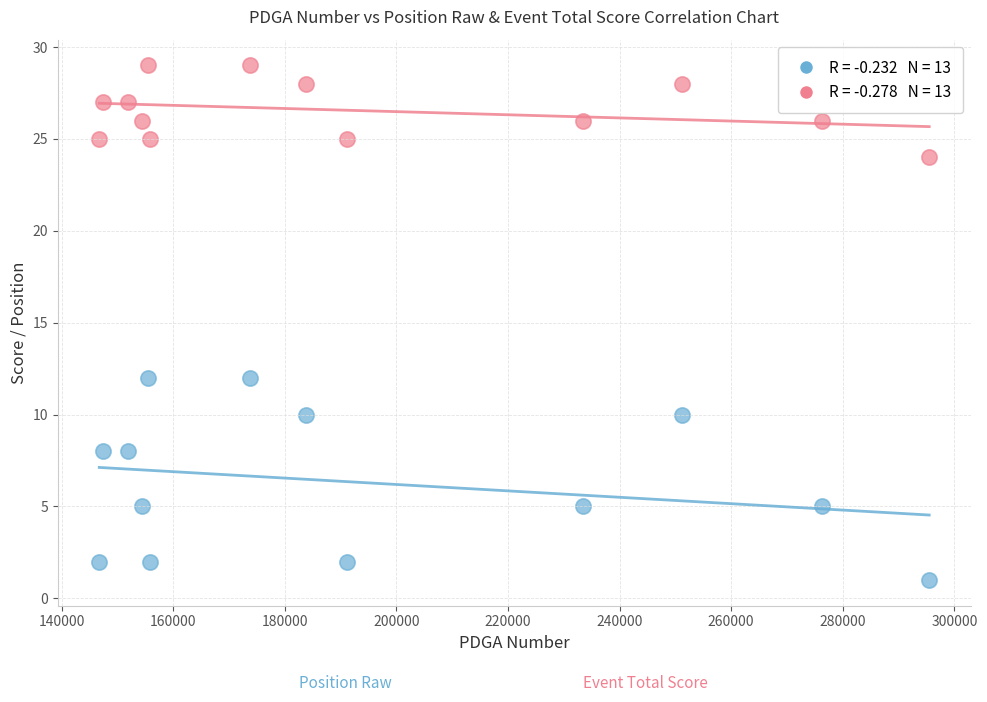

Across all data points, what is the range of Y values (max minus min)?

28